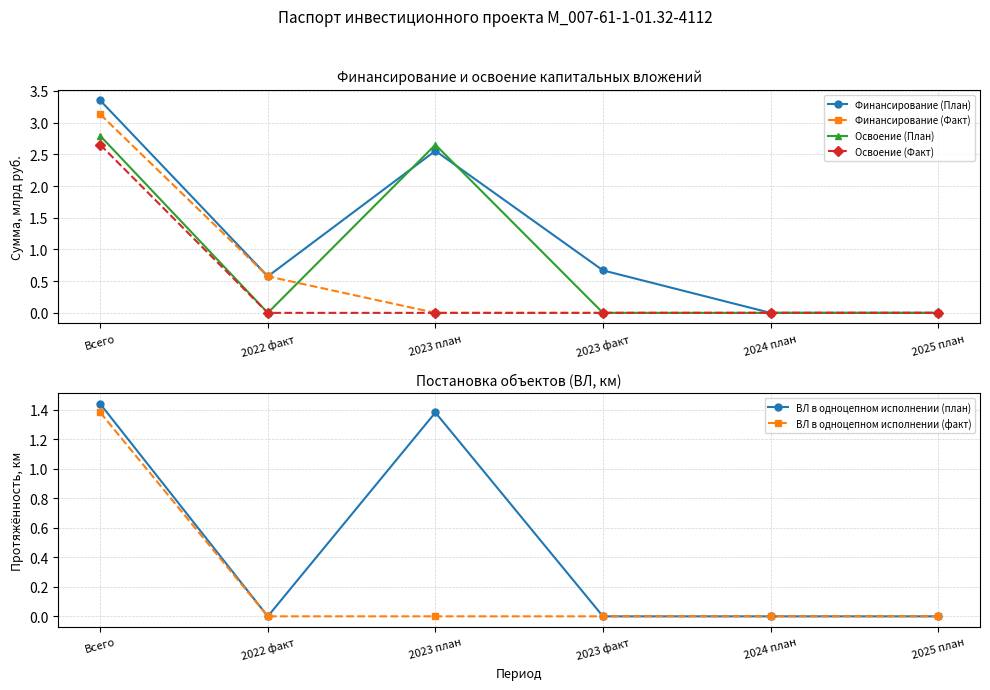

Which series has the largest total across all categories?

Финансирование (План)